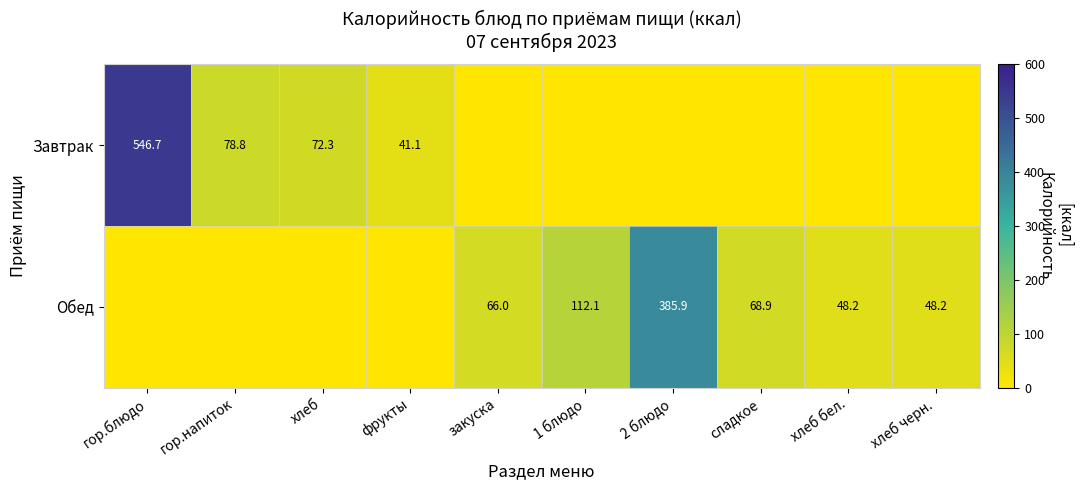

The value of Завтрак at фрукты is 41.1. True or false?

True